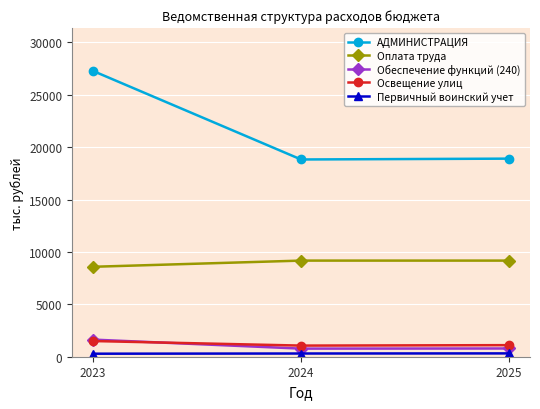

What is the maximum value shown in the chart?

27282.9